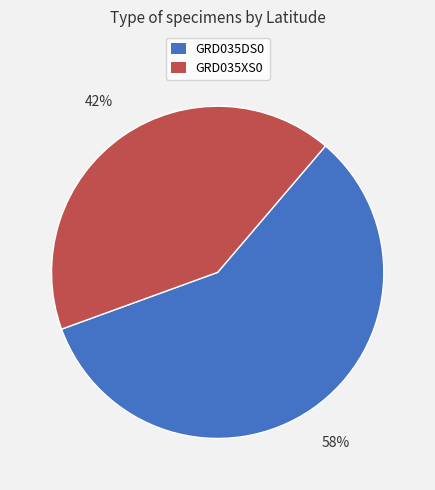

To the nearest percent, what portion does GRD035XS0 represent?

42%